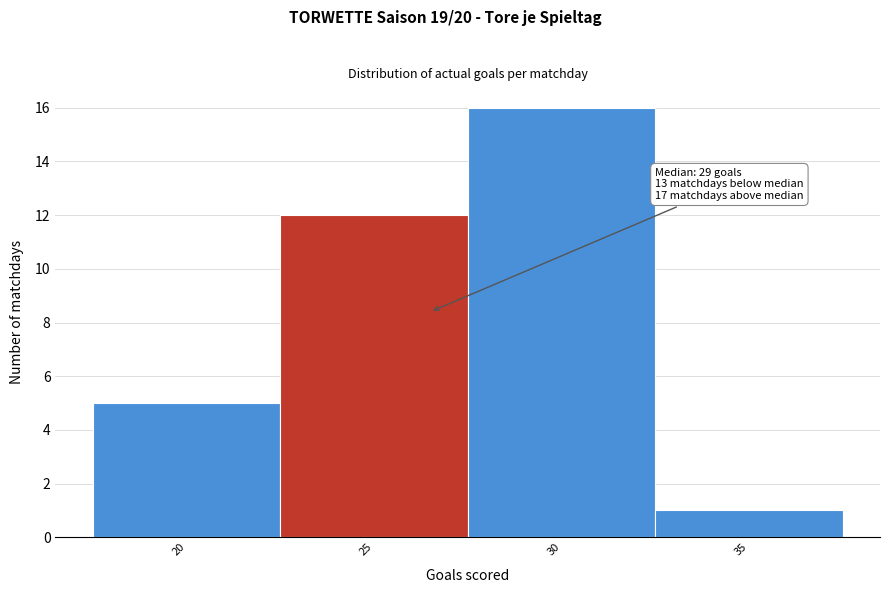

Reading left to right, what are all the values shown in this chart?

20=5	25=12	30=16	35=1